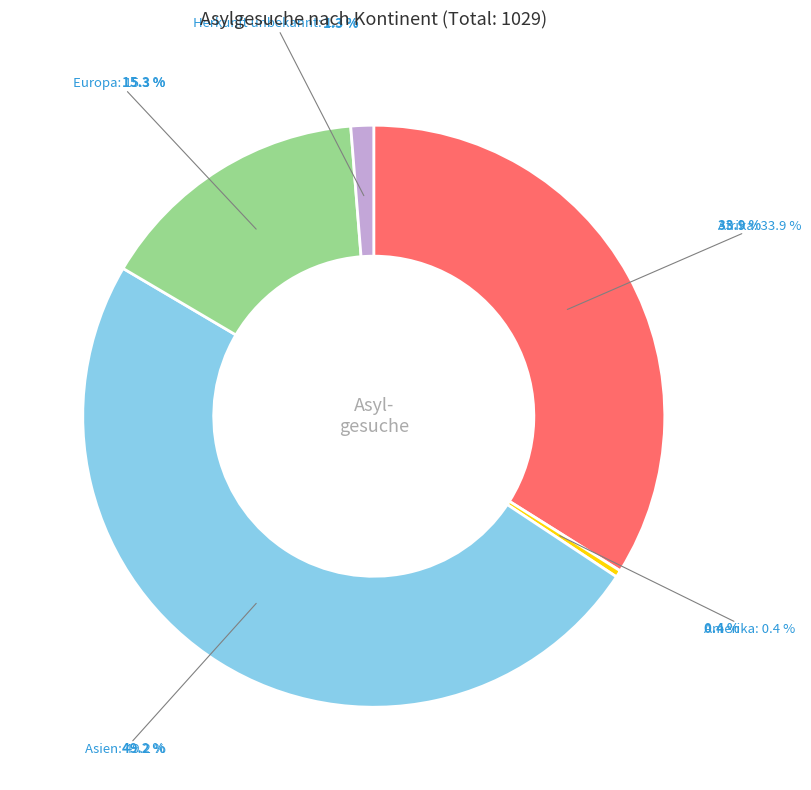

What percentage is the Afrika slice, to the nearest percent?

34%